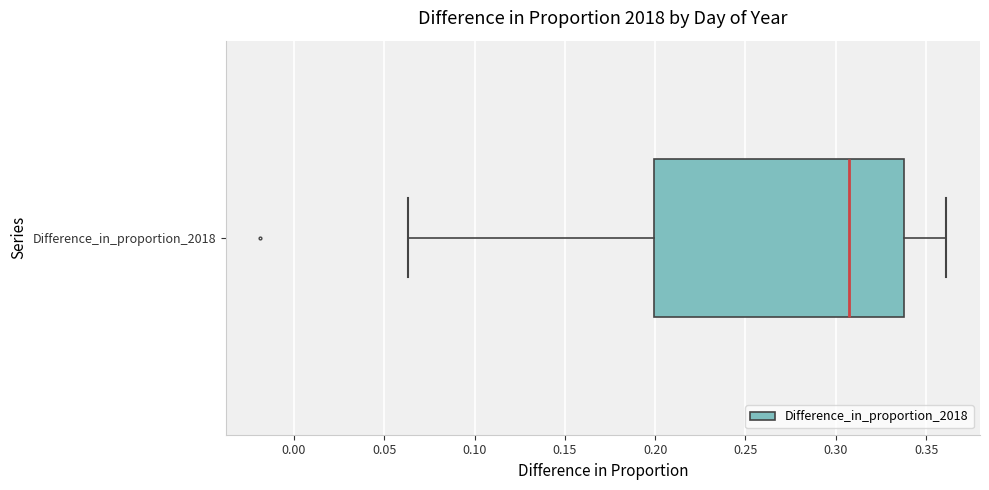

Where does the left whisker of the box for Difference_in_proportion_2018 end on the x-axis? The values are not printed on the chart, so give them approximately, as read against the axis.

0.065